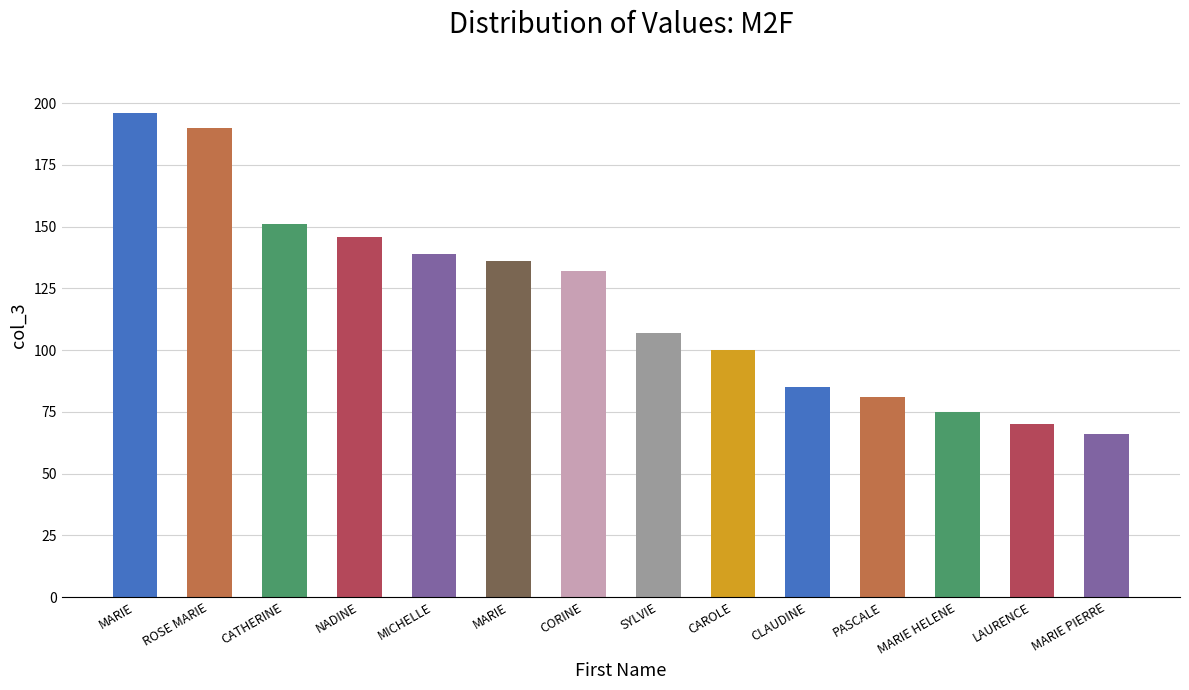

Rank the categories by value from lowest to highest.

MARIE PIERRE, LAURENCE, MARIE HELENE, PASCALE, CLAUDINE, CAROLE, SYLVIE, CORINE, MARIE, MICHELLE, NADINE, CATHERINE, ROSE MARIE, MARIE